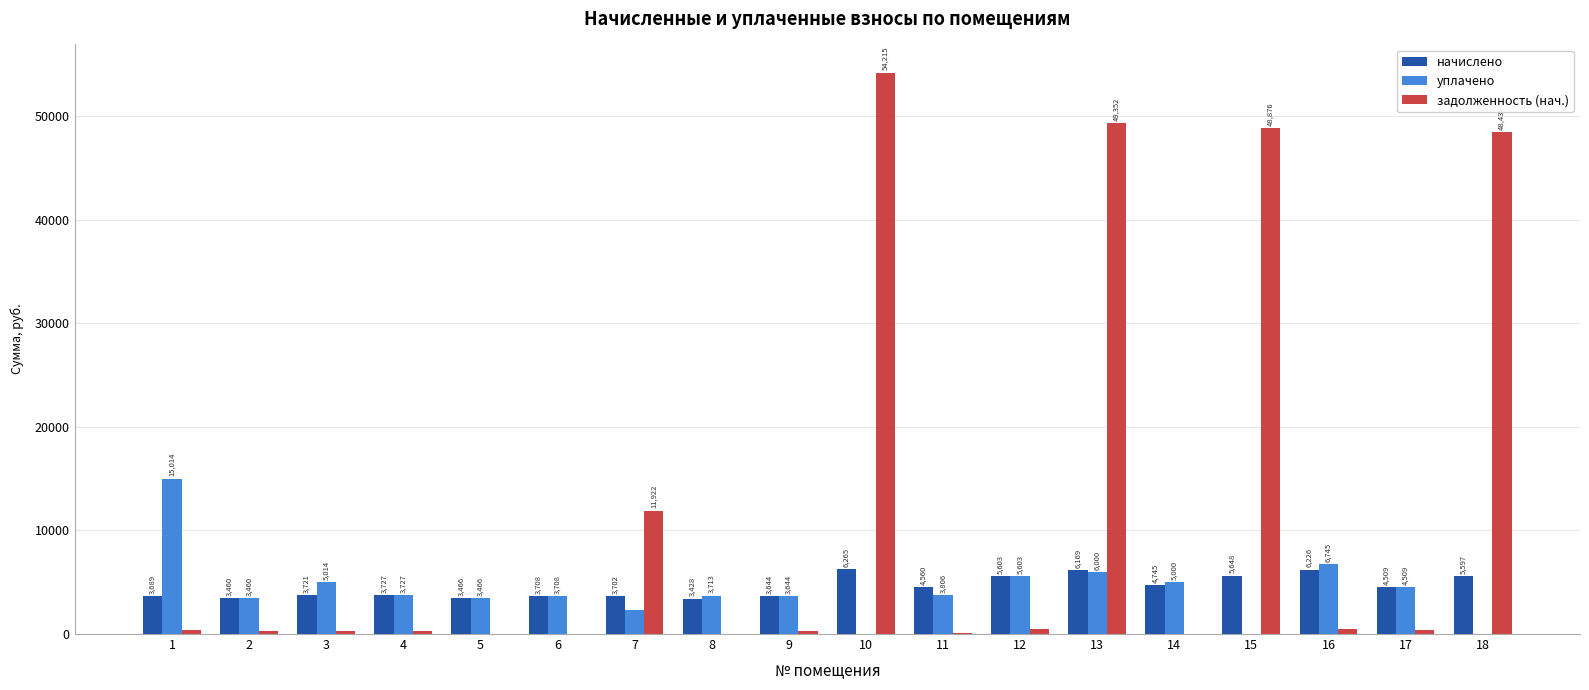

Between 2 and 14, which series saw the biggest shift?

уплачено